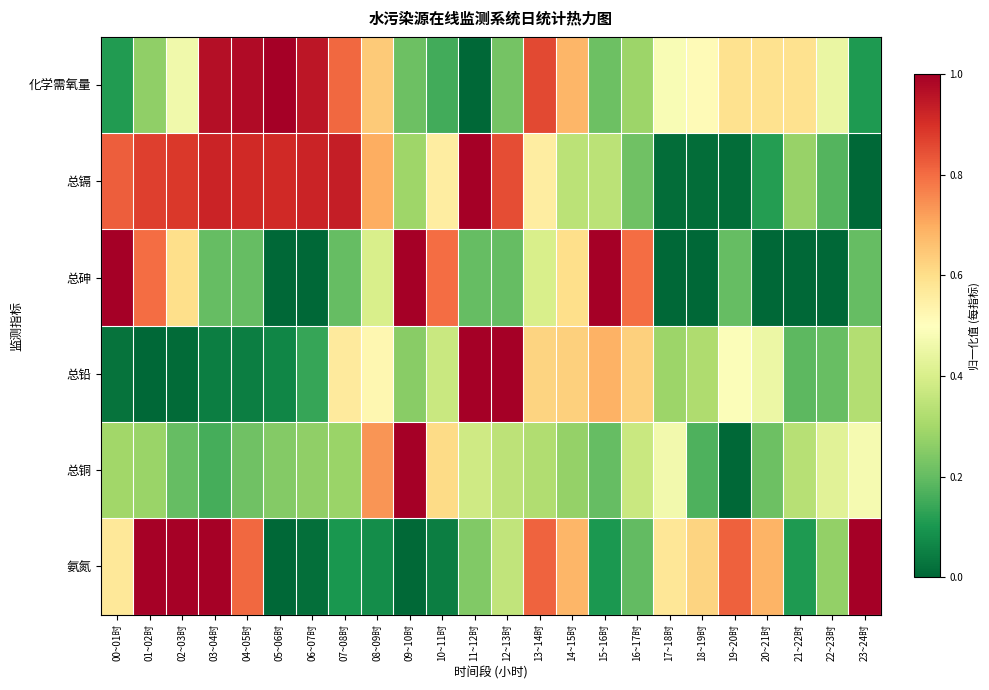

What is the total value across all series at 22~23时?

1.5